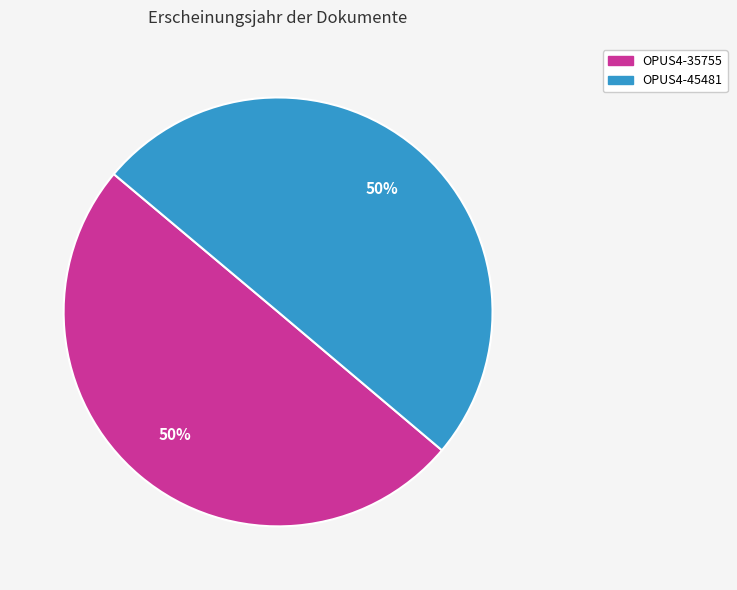

To the nearest percent, what percentage of the pie is OPUS4-35755?

50%